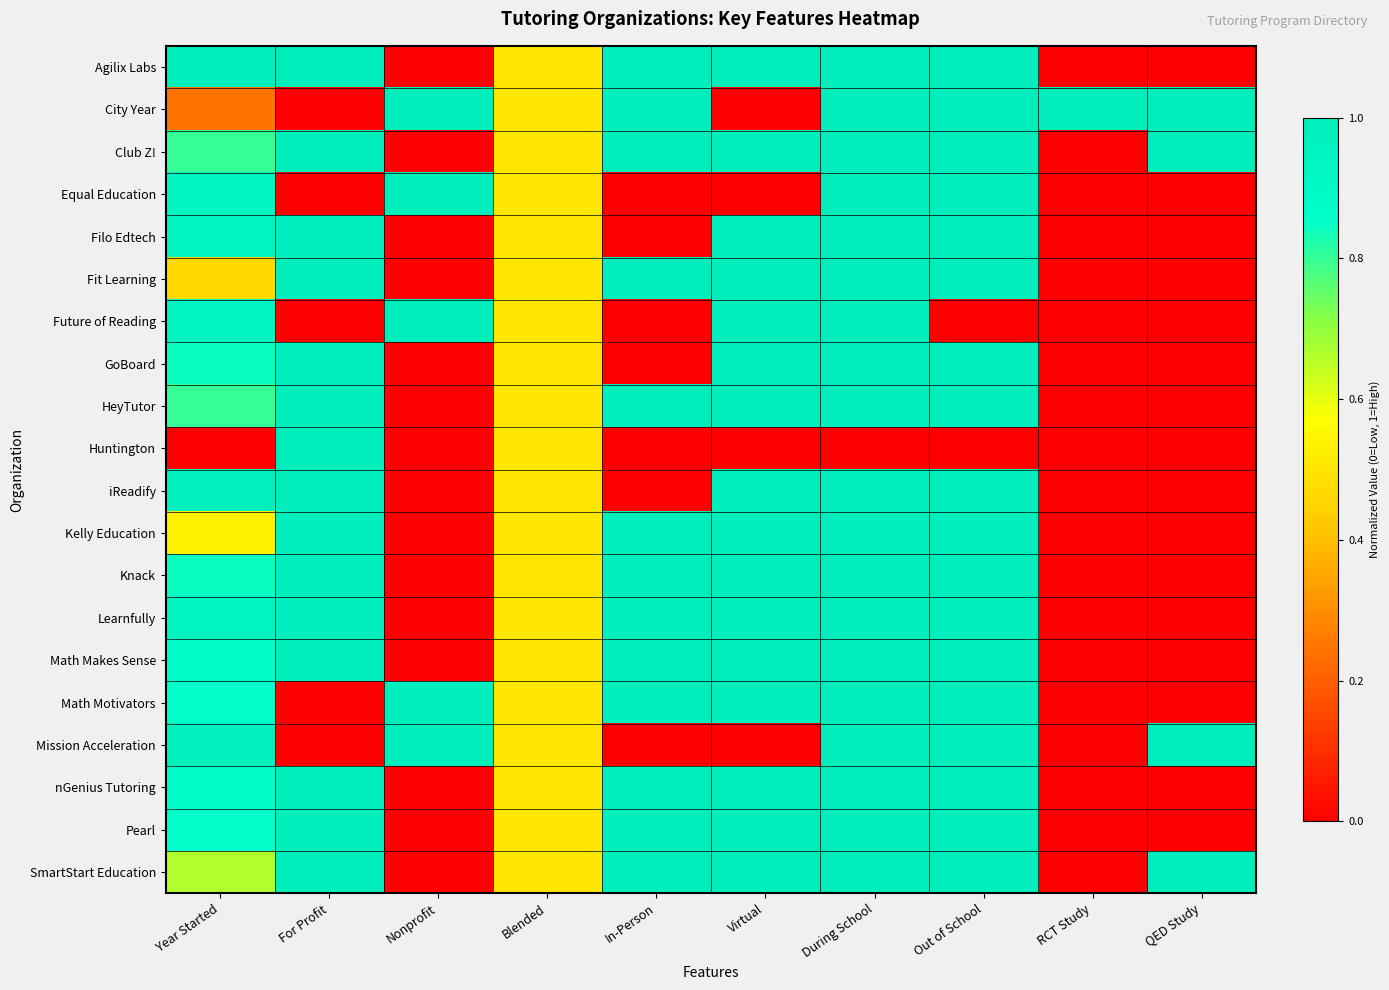

At how many categories does at least one series exceed 0?

10